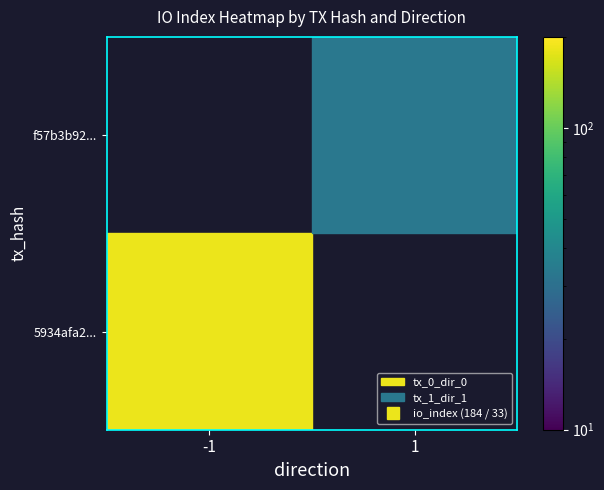

What is the maximum value shown in the chart?

184